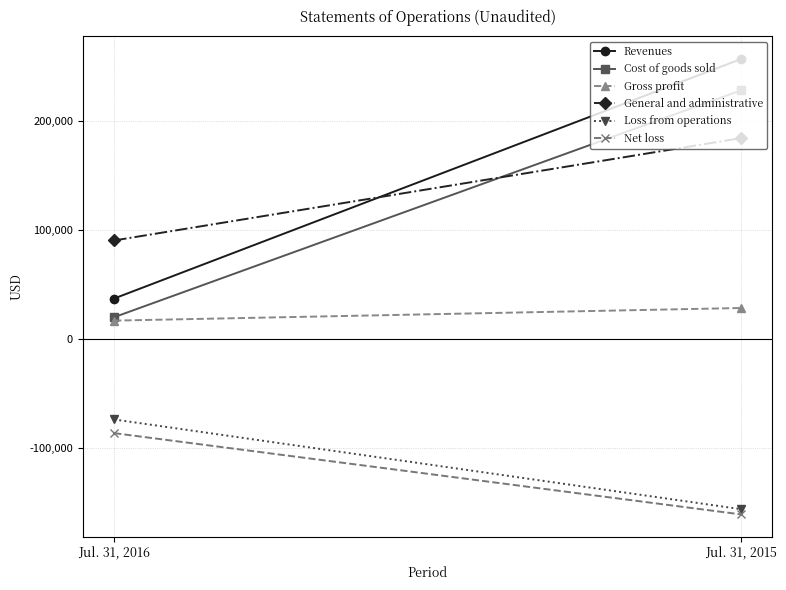

Which series has the largest total across all categories?

Revenues